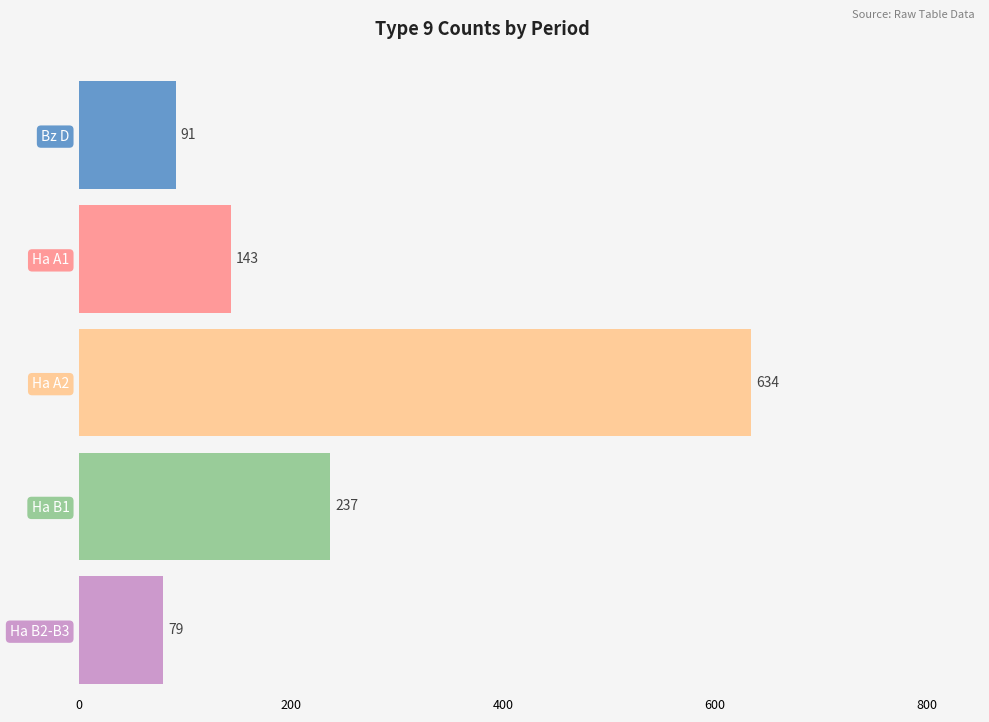

Rank the series by their maximum value, from highest to lowest.

Ha A2, Ha B1, Ha A1, Bz D, Ha B2-B3